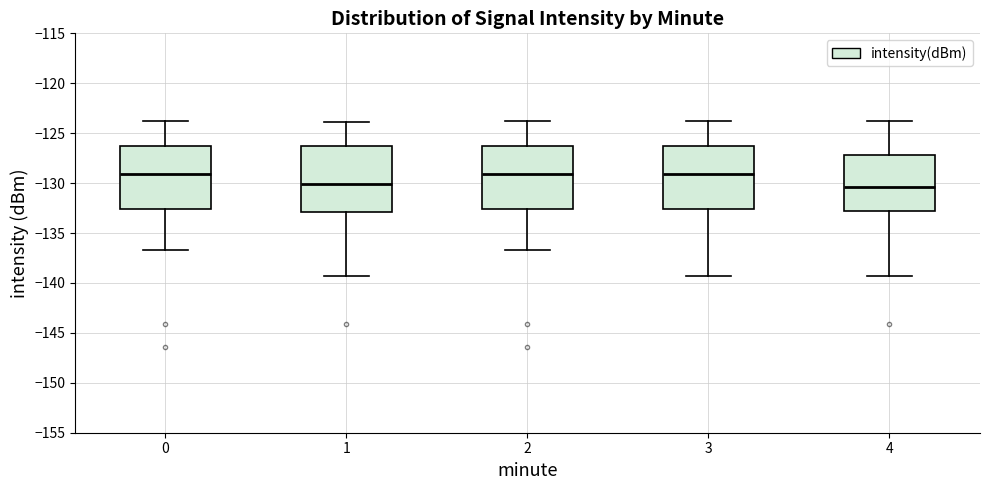

Reading left to right, transcribe this box plot: for each box, give where its median line is, the range the box spans, and where its two whiskers end, as read against the y-axis. The values are not printed on the chart, so give them approximately, as read against the axis.

0: median -129.0, box -132.5 to -126.0, whiskers -136.5 to -124.0
1: median -130.0, box -133.0 to -126.0, whiskers -139.5 to -124.0
2: median -129.0, box -132.5 to -126.0, whiskers -136.5 to -124.0
3: median -129.0, box -132.5 to -126.0, whiskers -139.5 to -124.0
4: median -130.5, box -133.0 to -127.0, whiskers -139.5 to -124.0